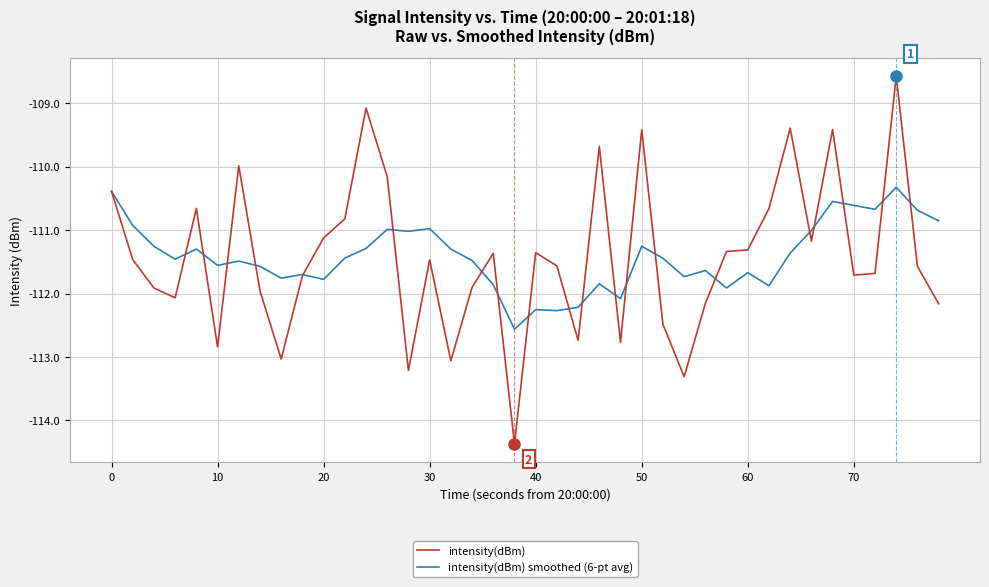

Which series has the widest spread of values?

intensity(dBm)